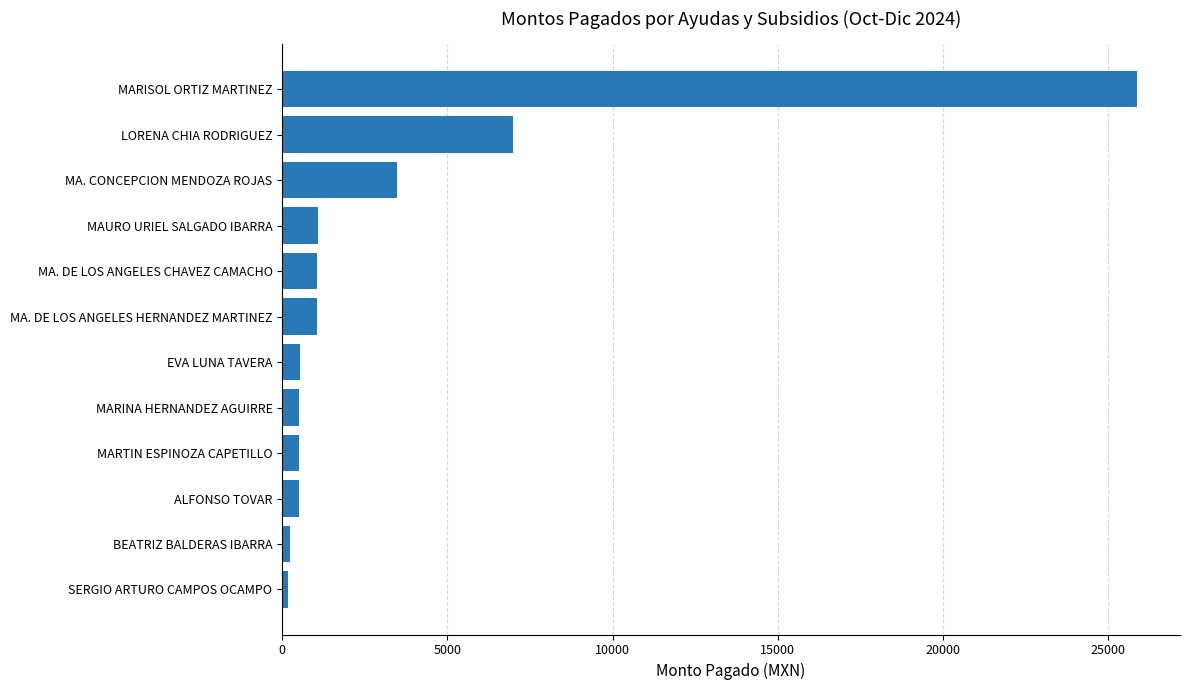

Is it true that the value at MARISOL ORTIZ MARTINEZ is 16631.6?

False